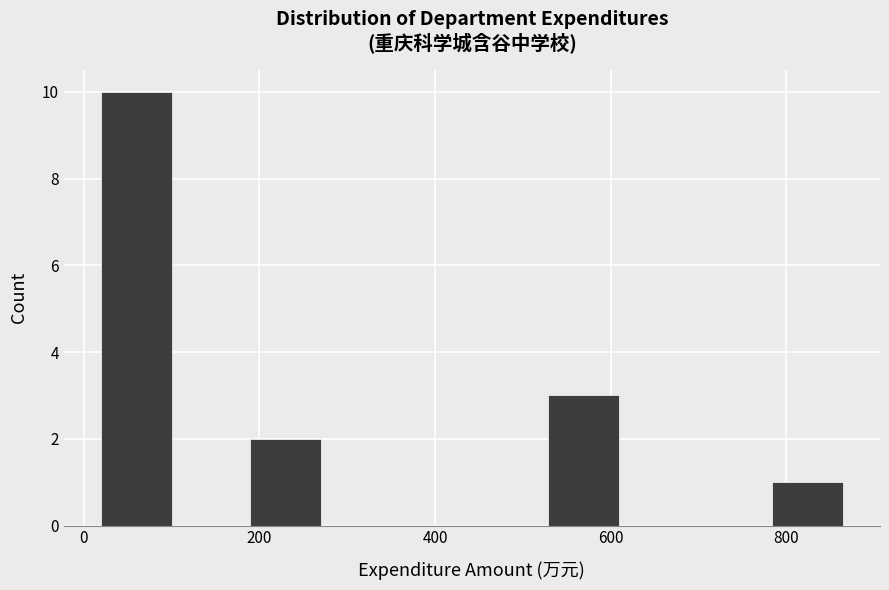

Reading left to right, list every bar in this chart as the range it spans on the x-axis followed by its height. Neither the bar edges nor the heights are printed on the chart, so give them approximately, as read against the axes.

20 to 100: 10
100 to 180: 0
180 to 280: 2
280 to 360: 0
360 to 440: 0
440 to 520: 0
520 to 620: 3
620 to 700: 0
700 to 780: 0
780 to 860: 1